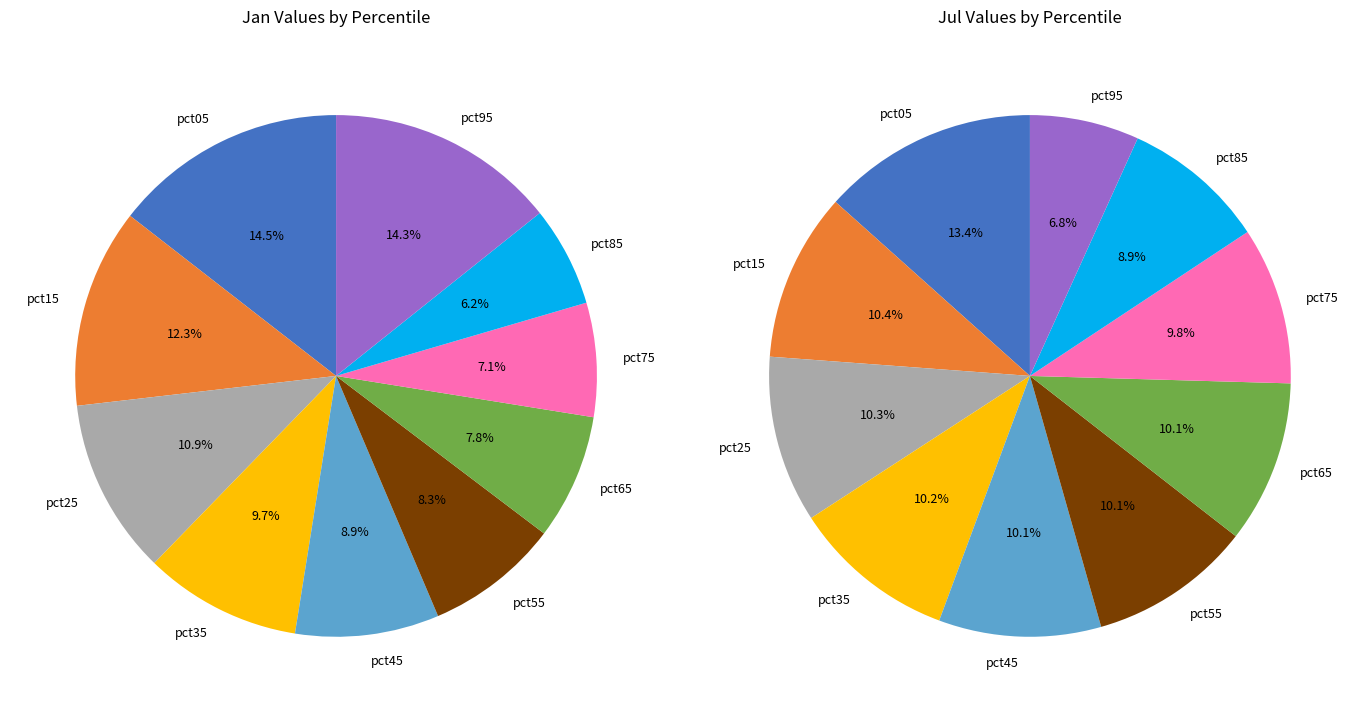

How many slices are in this pie chart?

10